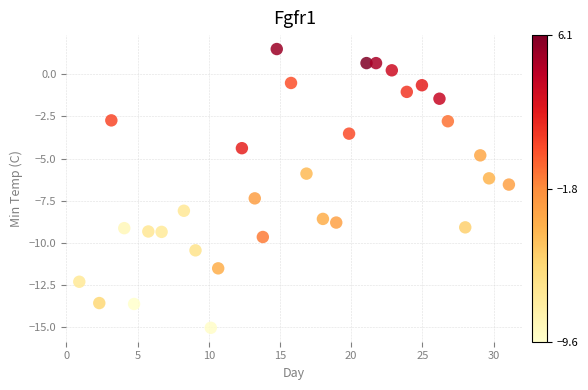

What is the range of X values (max minus min)?

30.2